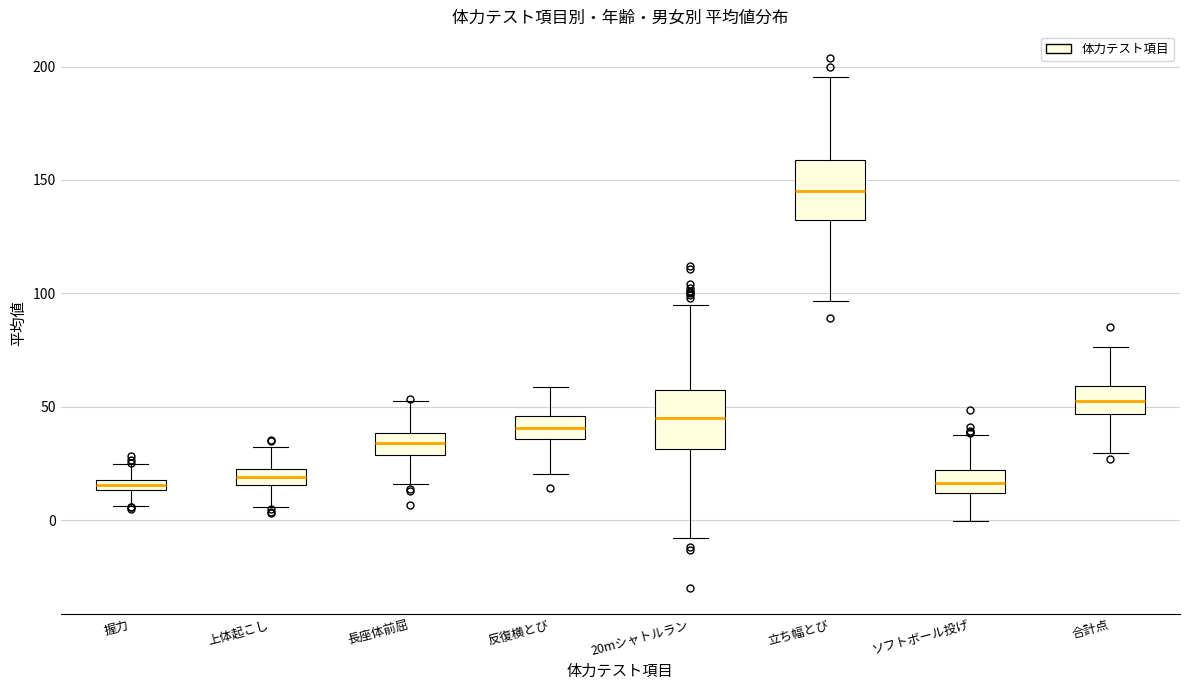

Where is the upper edge of the box for 合計点 on the y-axis? The values are not printed on the chart, so give them approximately, as read against the axis.

60